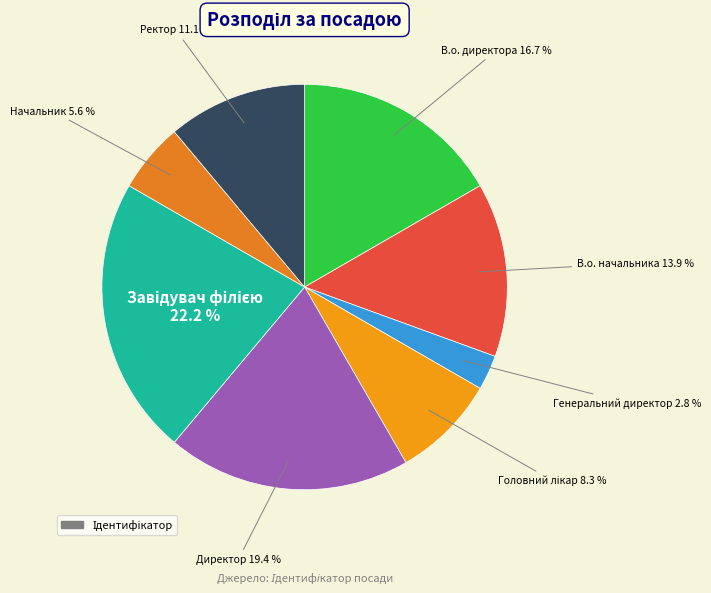

Count the number of slices in the pie.

8